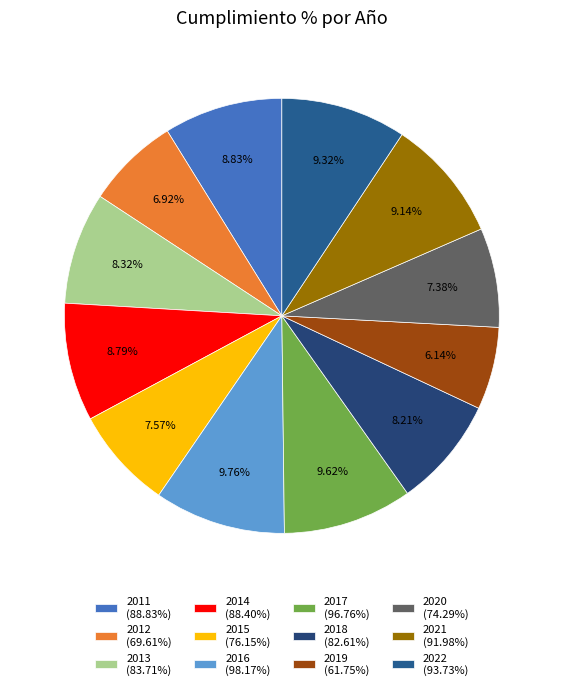

To the nearest percent, what is the difference between the 2019 and 2012 slice percentages?

1%